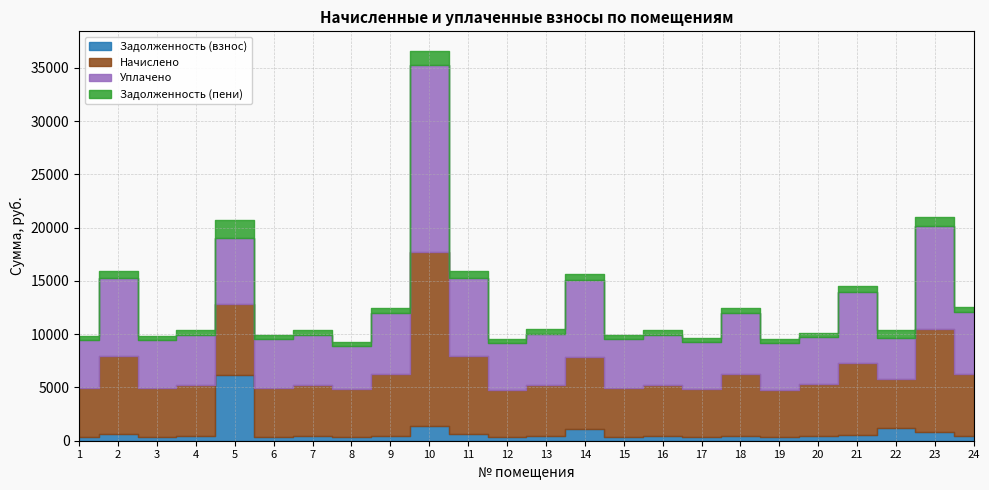

Between 19 and 1, which is larger?

1